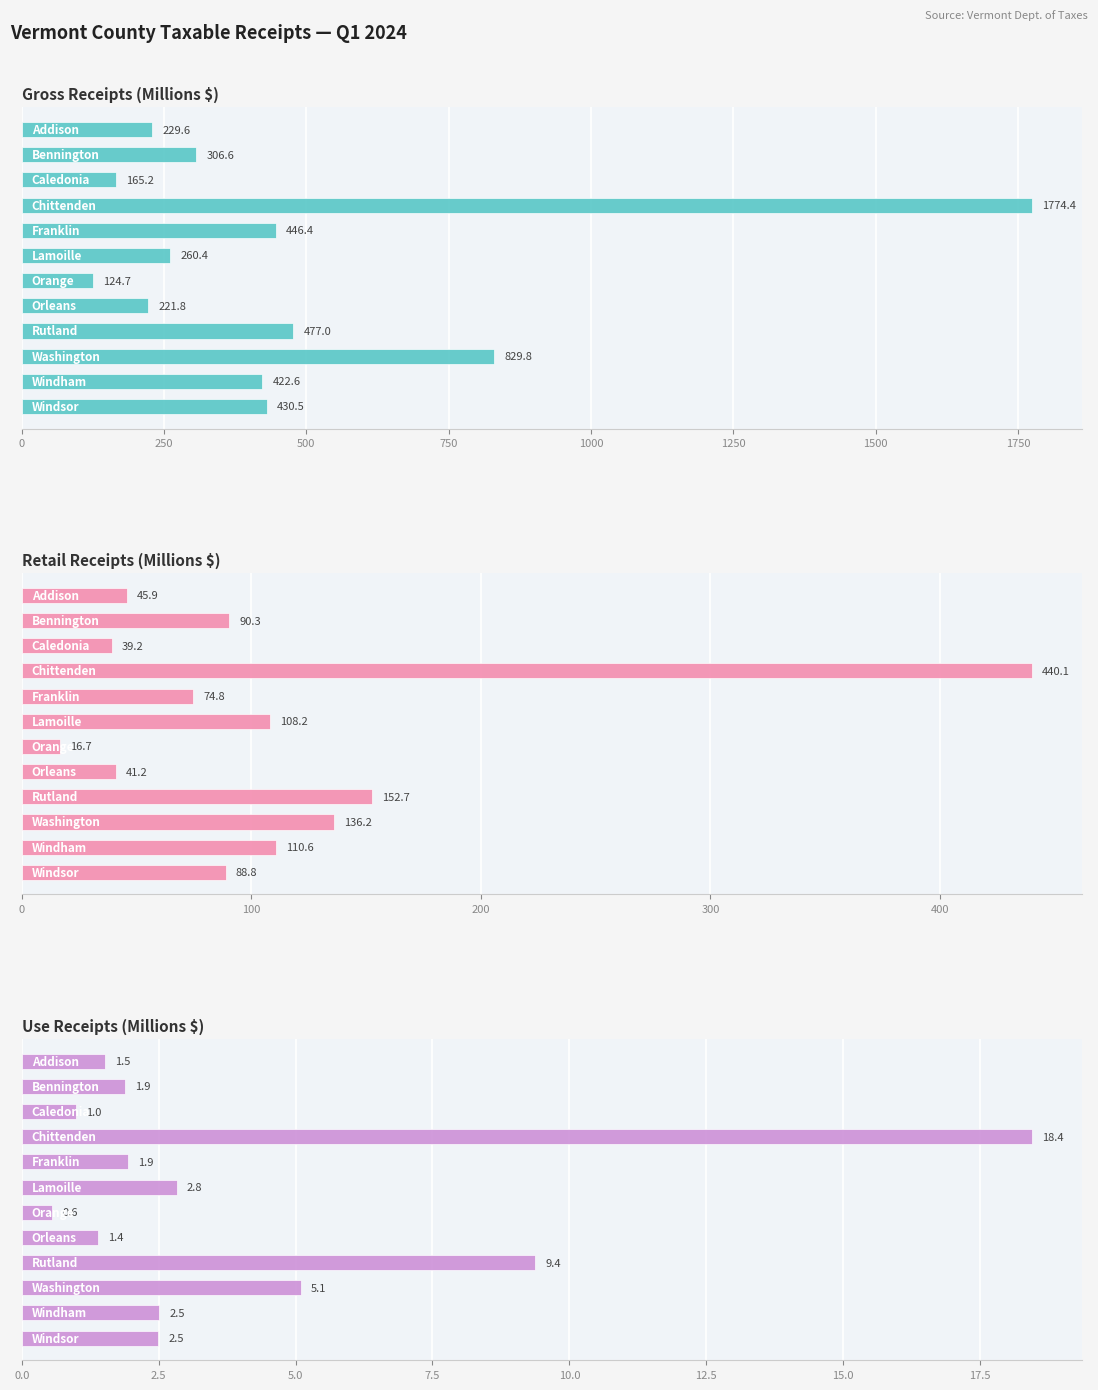

Which series has the widest spread of values?

Gross Receipts (Millions $)